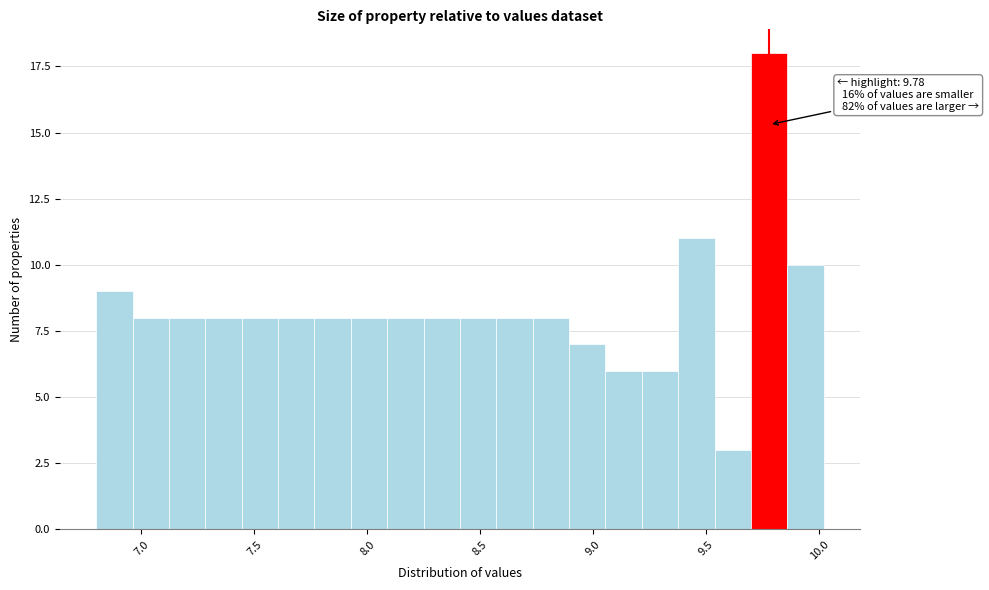

Read against the x-axis, roughly where is the centre of the tallest bar?

9.80